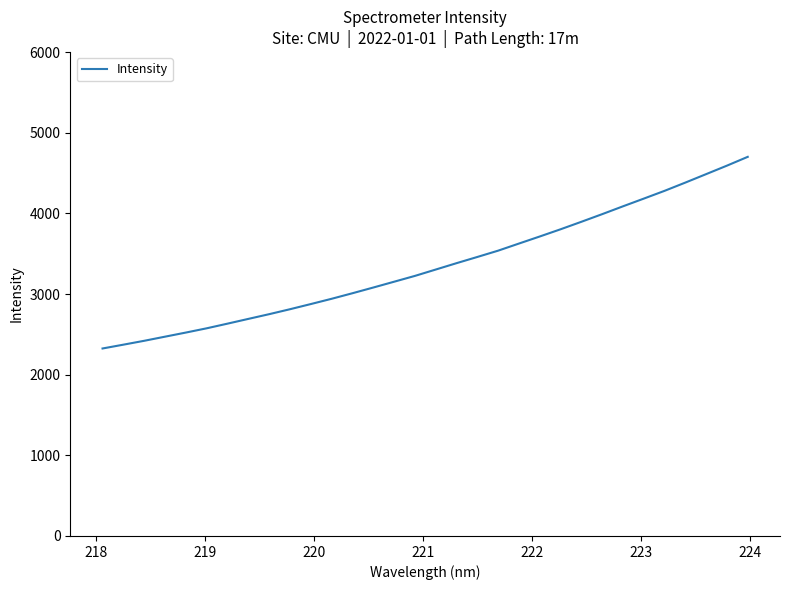

What is the difference between the maximum and minimum values?

2376.5